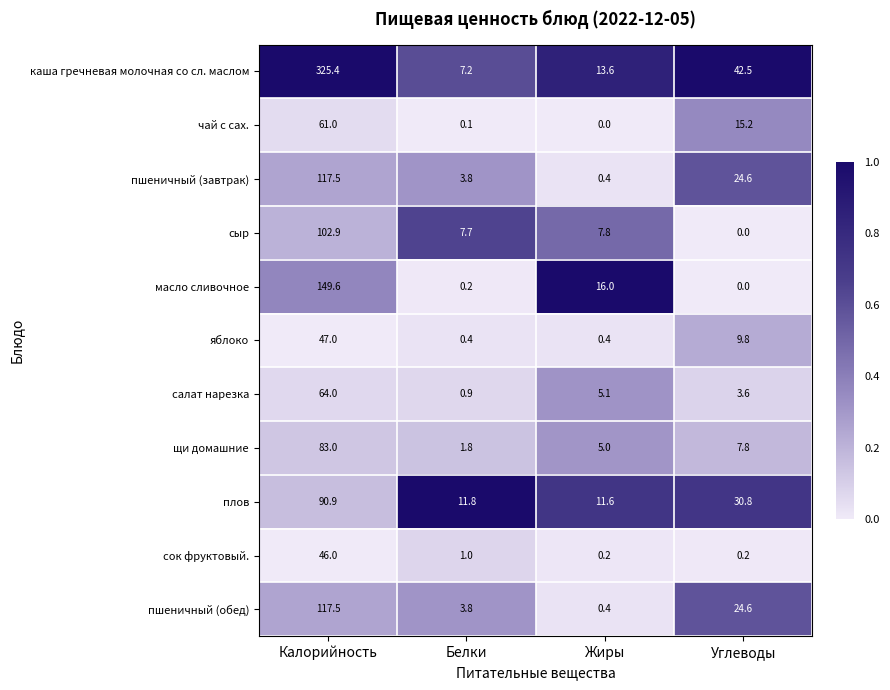

Which series changed the most between Белки and Углеводы?

каша гречневая молочная со сл. маслом